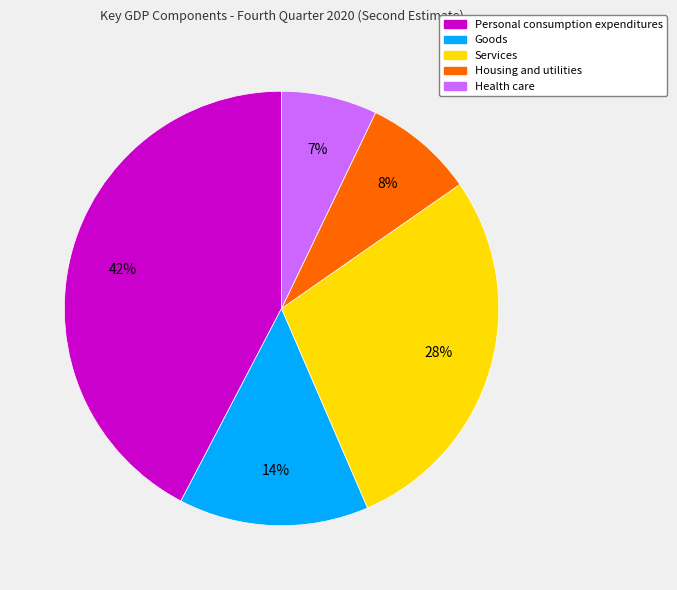

Is the sum of Health care and Personal consumption expenditures greater than half?

No